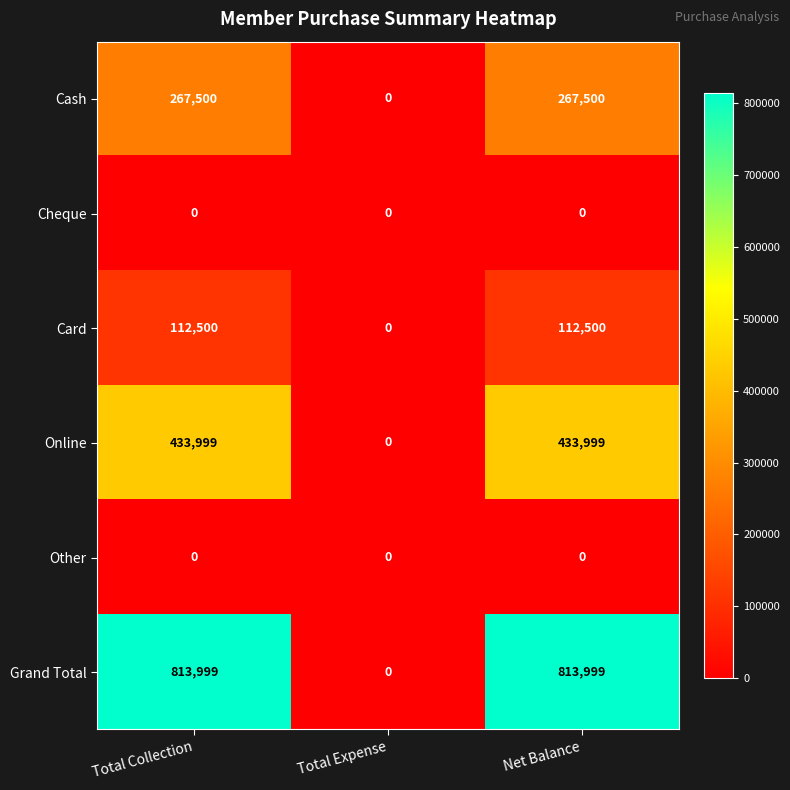

Reading right to left, transcribe all the data shown in this chart.

Cash: Net Balance=267500	Total Expense=0	Total Collection=267500
Cheque: Net Balance=0	Total Expense=0	Total Collection=0
Card: Net Balance=112500	Total Expense=0	Total Collection=112500
Online: Net Balance=433999	Total Expense=0	Total Collection=433999
Other: Net Balance=0	Total Expense=0	Total Collection=0
Grand Total: Net Balance=813999	Total Expense=0	Total Collection=813999